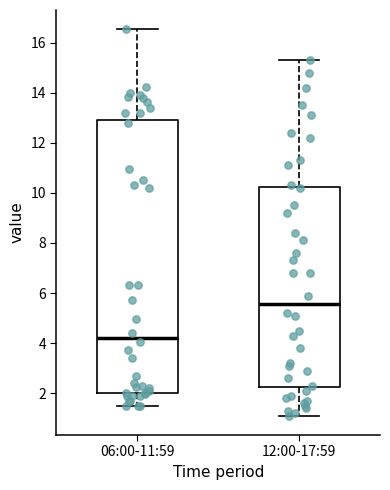

Reading left to right, transcribe this box plot: for each box, give where its median line is, the range the box spans, and where its two whiskers end, as read against the y-axis. The values are not printed on the chart, so give them approximately, as read against the axis.

06:00-11:59: median 4.2, box 2.0 to 13.0, whiskers 1.6 to 16.6
12:00-17:59: median 5.6, box 2.2 to 10.2, whiskers 1.2 to 15.4